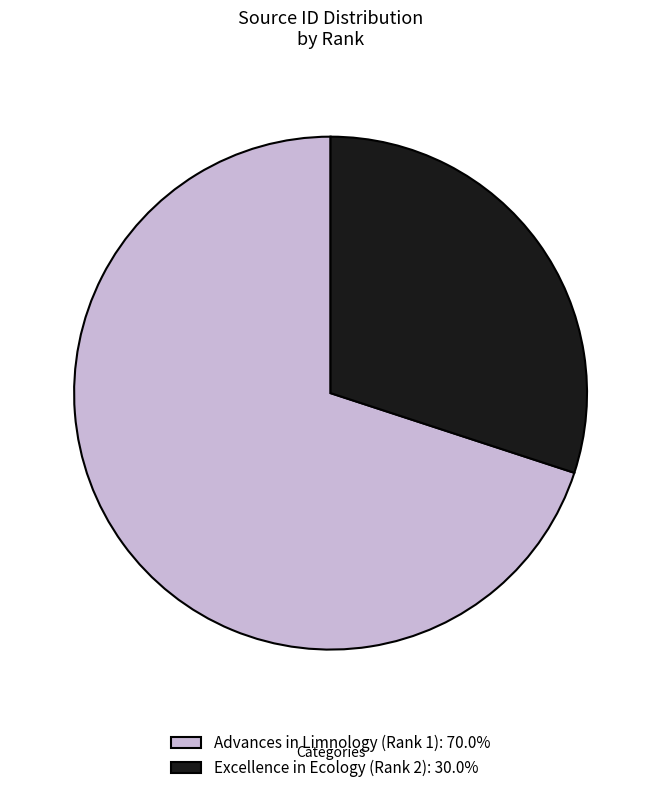

Between Excellence in Ecology (Rank 2) and Advances in Limnology (Rank 1), which is larger?

Advances in Limnology (Rank 1)